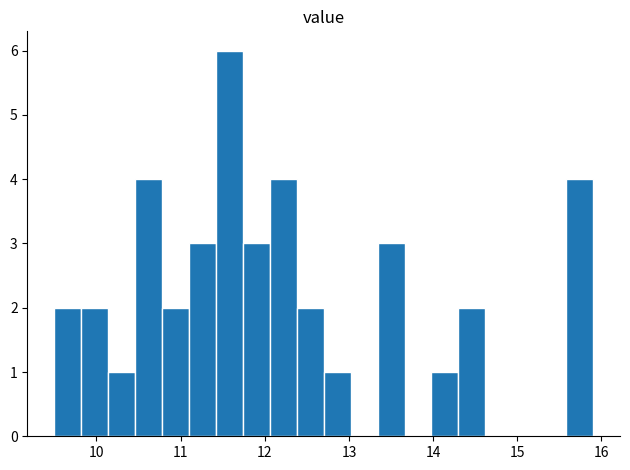

Around what value on the x-axis is the tallest bar? Give the approximate position of its centre, as read against the axis.

11.6